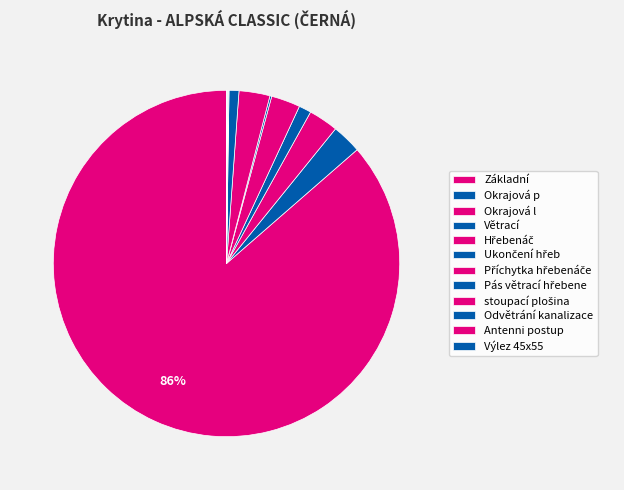

Does Základní account for over 50% of the chart?

Yes